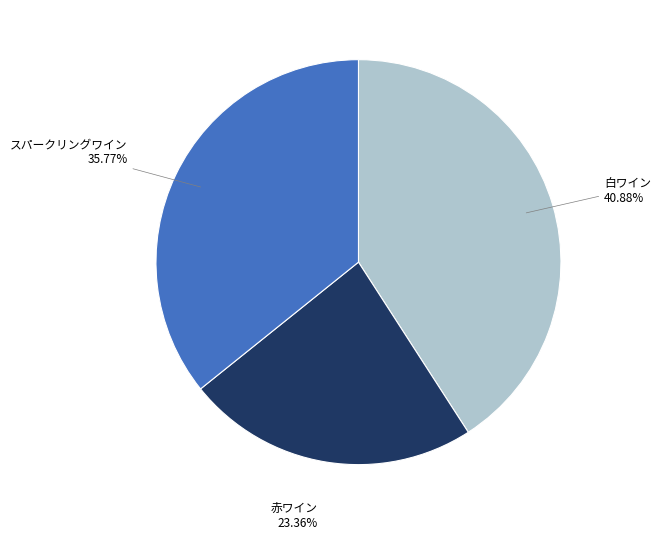

To the nearest percent, what is the difference between the 赤ワイン and 白ワイン slice percentages?

18%